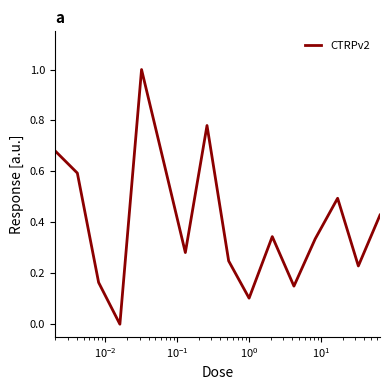

What is the maximum value shown in the chart?

1.0